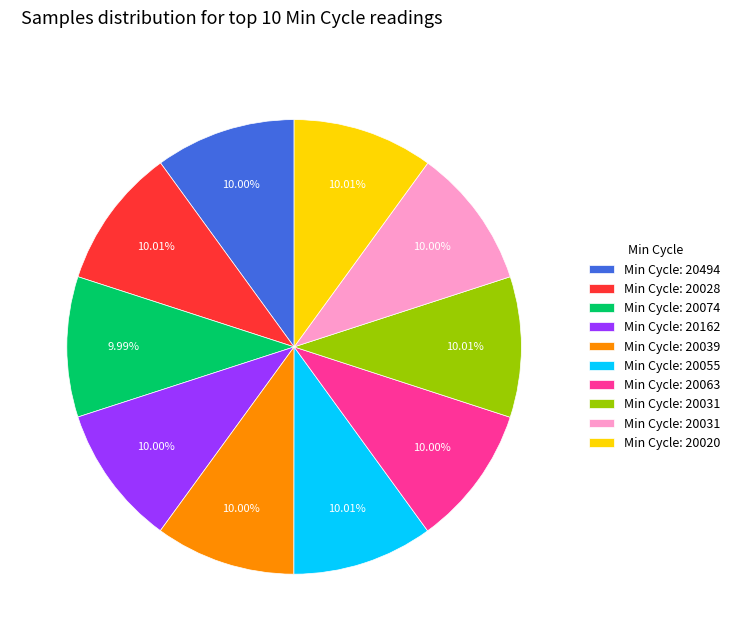

Is there a majority slice in this chart?

No